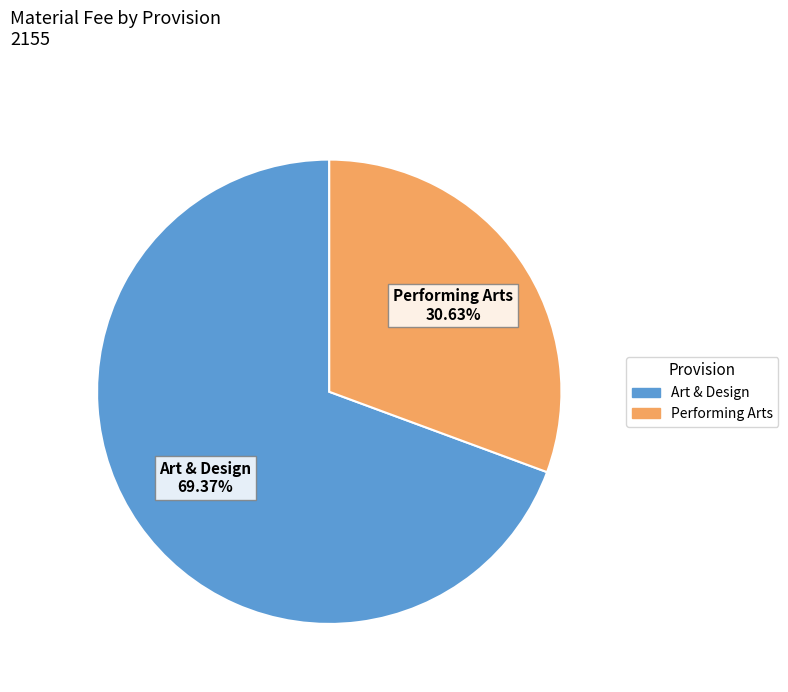

Does any single category account for the majority?

Yes